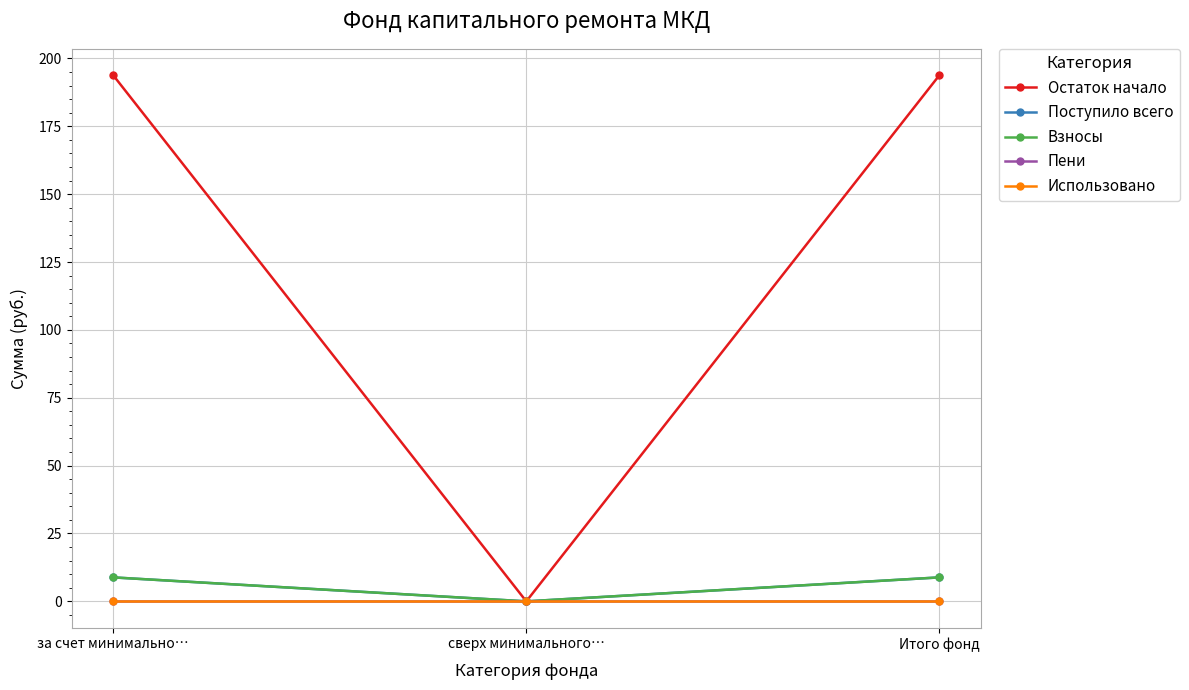

What is the label of the 1st point from the right?

Итого фонд